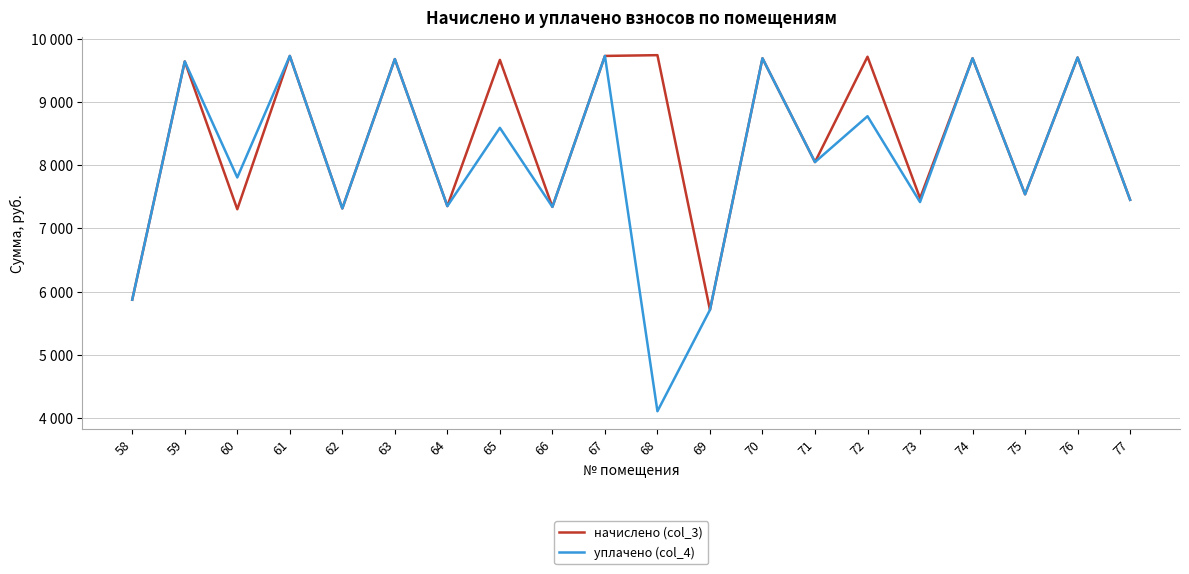

List the series in order of their peak value, lowest first.

уплачено (col_4), начислено (col_3)